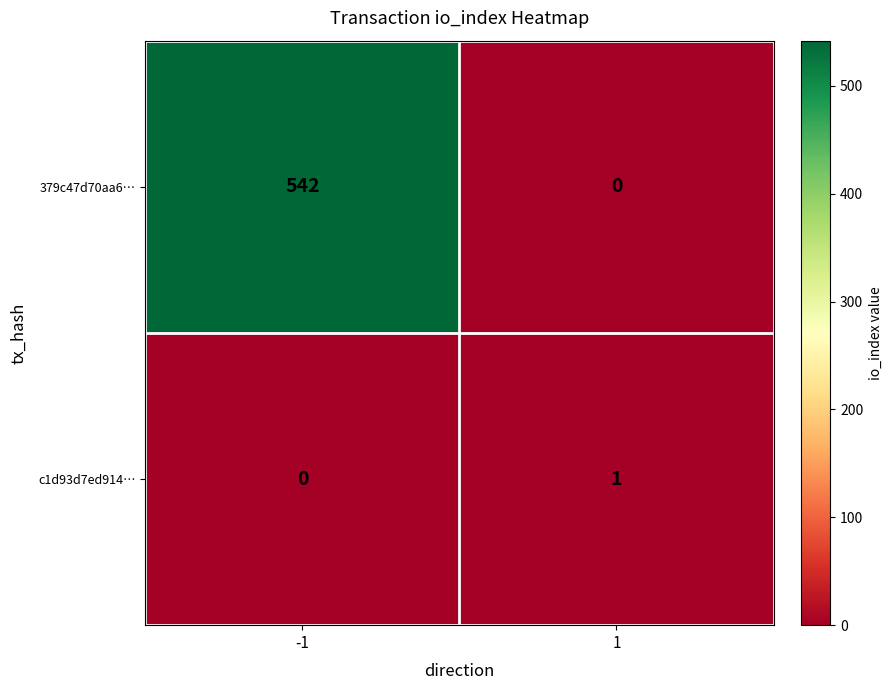

What is the difference between the maximum and minimum values in the 379c47d70aa6… series?

542